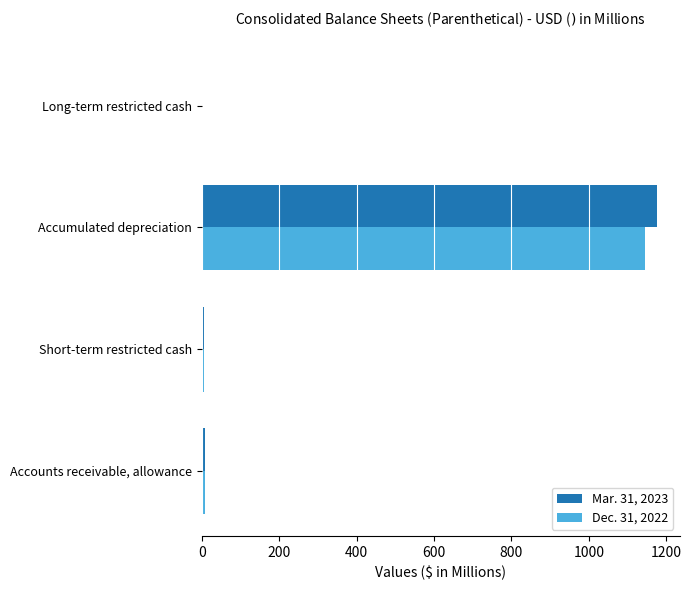

What are all the series names shown in the legend?

Mar. 31, 2023, Dec. 31, 2022